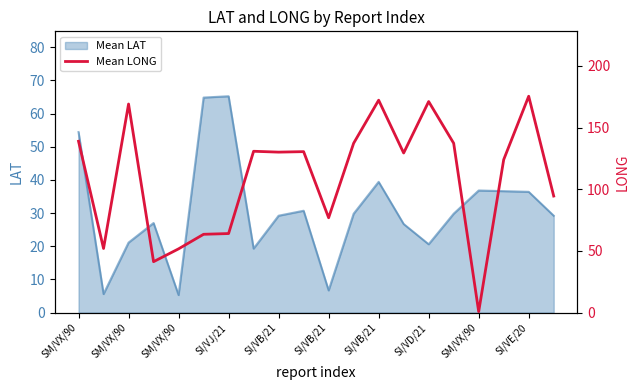

What is the sum of the values at SM/VX/90 and SI/VJ/21?

210.4